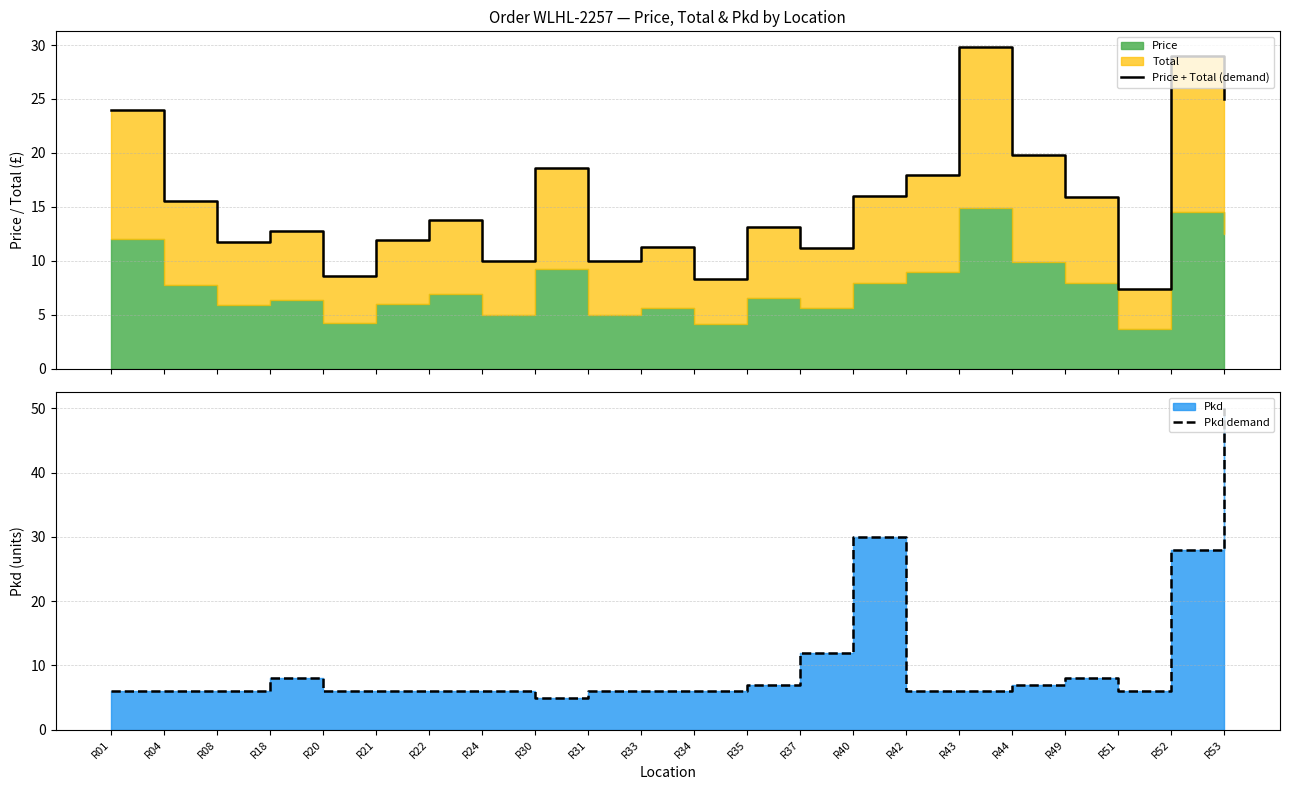

What is the difference between the Price + Total (demand) values at R08 and R53?

13.2